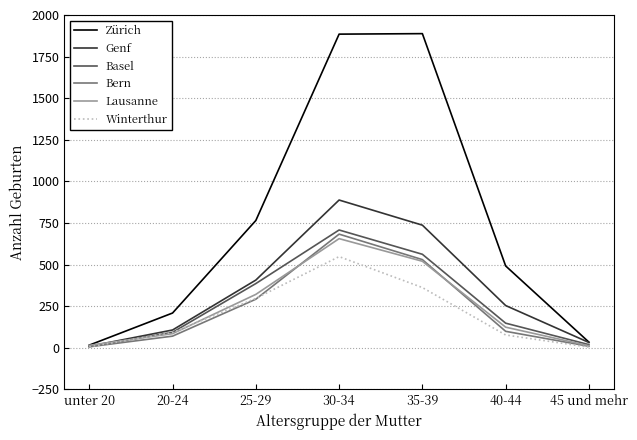

What is the maximum value shown in the chart?

1888